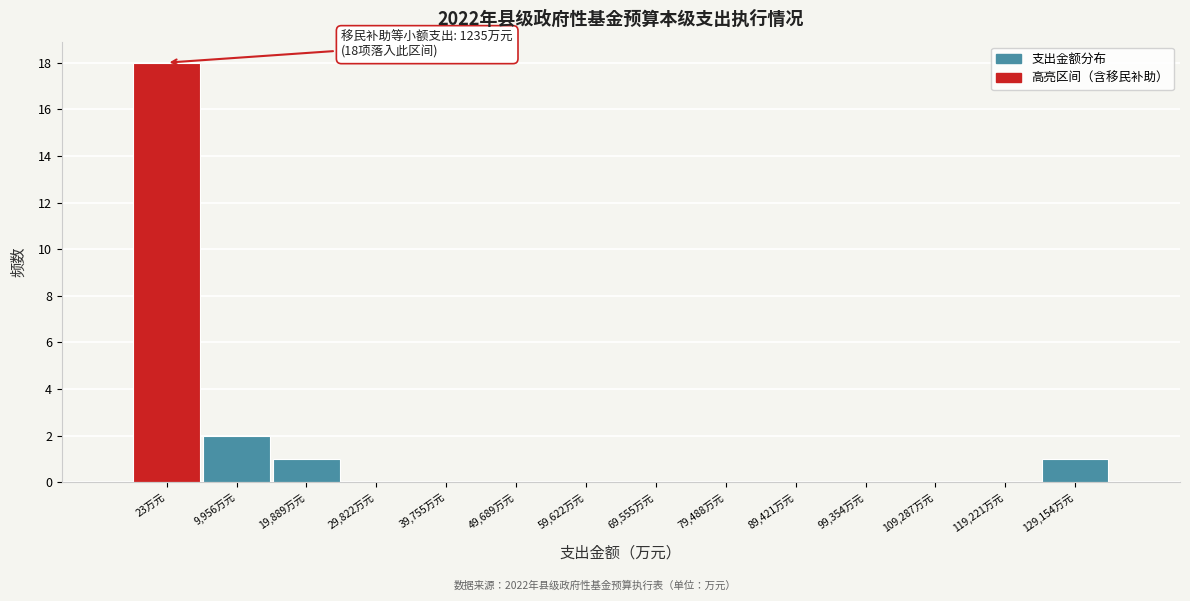

Reading left to right, extract all data points from this chart.

23万元=18	9,956万元=2	19,889万元=1	29,822万元=0	39,755万元=0	49,689万元=0	59,622万元=0	69,555万元=0	79,488万元=0	89,421万元=0	99,354万元=0	109,287万元=0	119,221万元=0	129,154万元=1